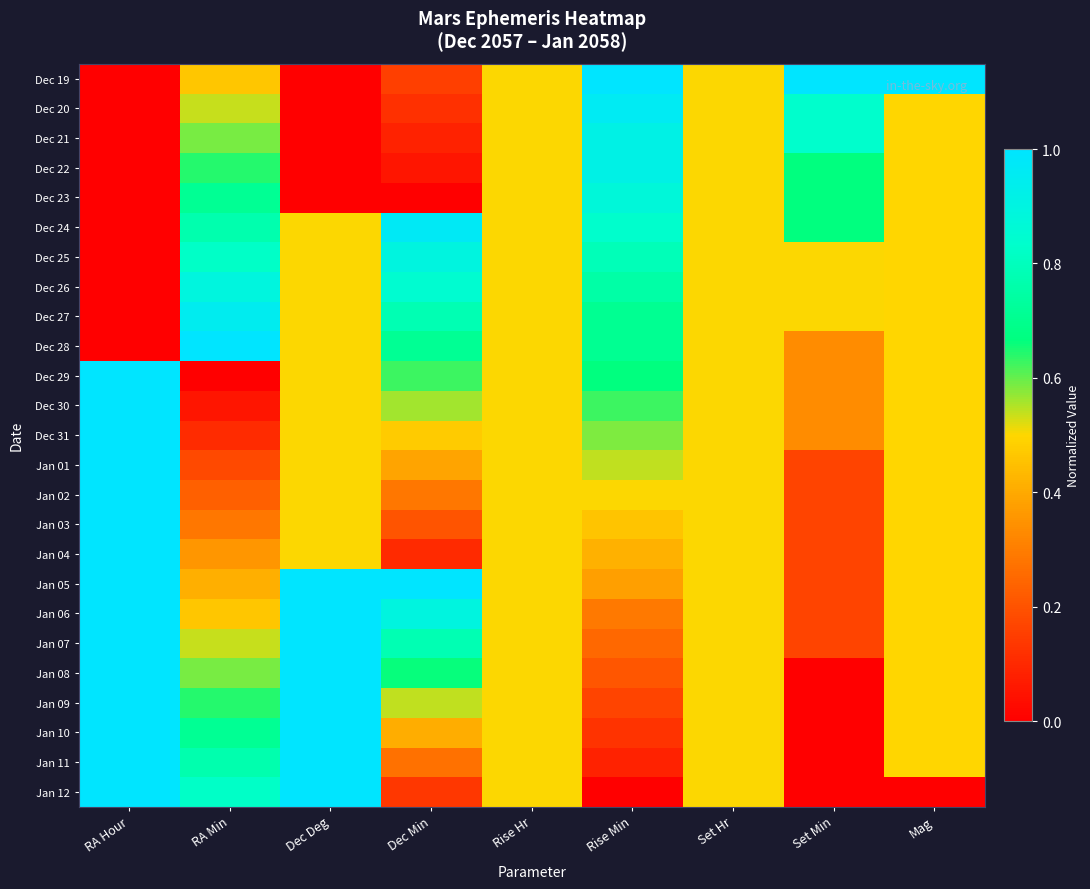

At which category is the sum across all series the highest?

RA Hour